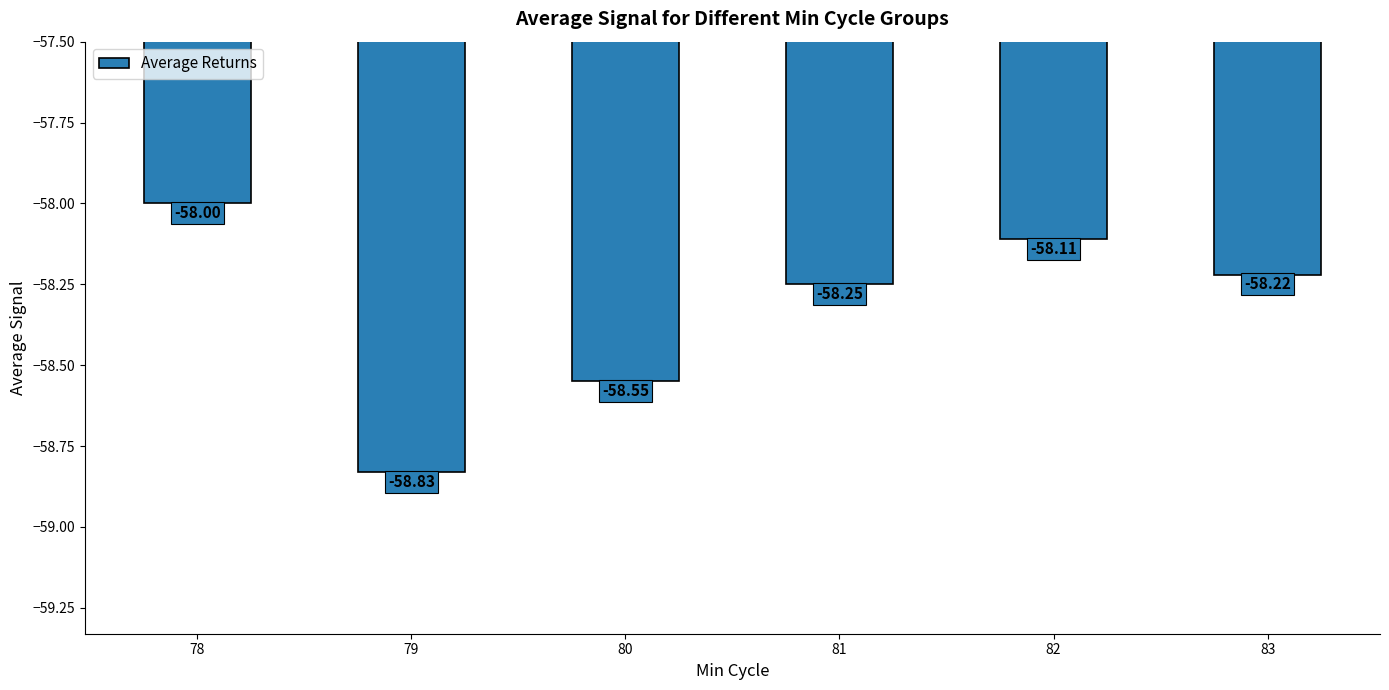

What is the minimum value shown in the chart?

-58.8